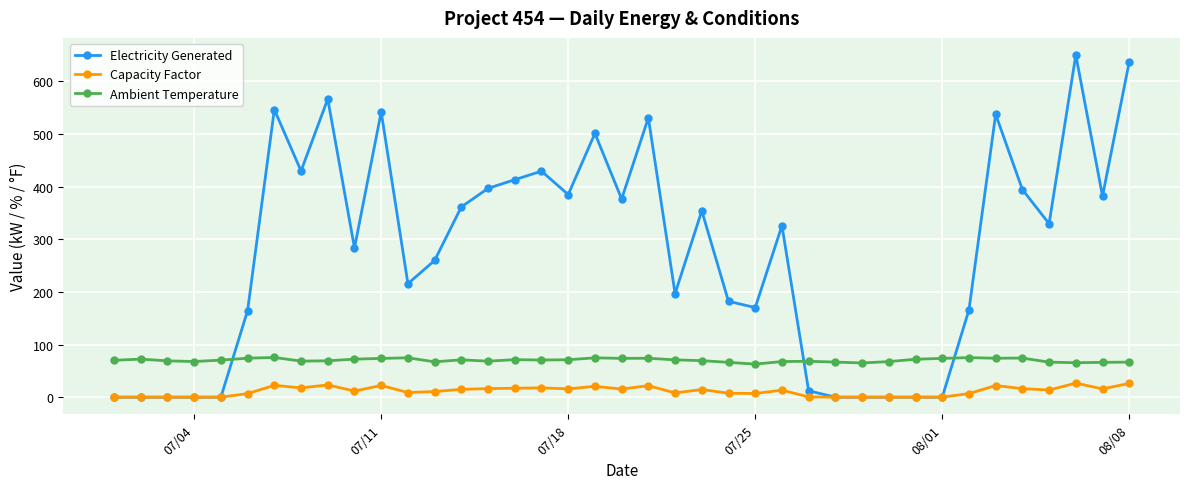

How many intersections are there between Electricity Generated and Ambient Temperature?

3